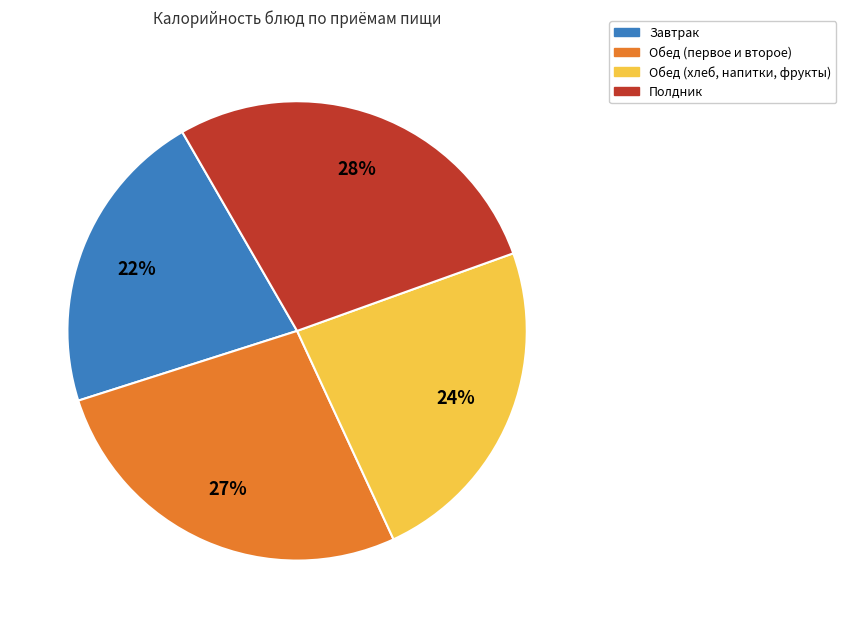

Is there any slice that represents more than half of the pie?

No